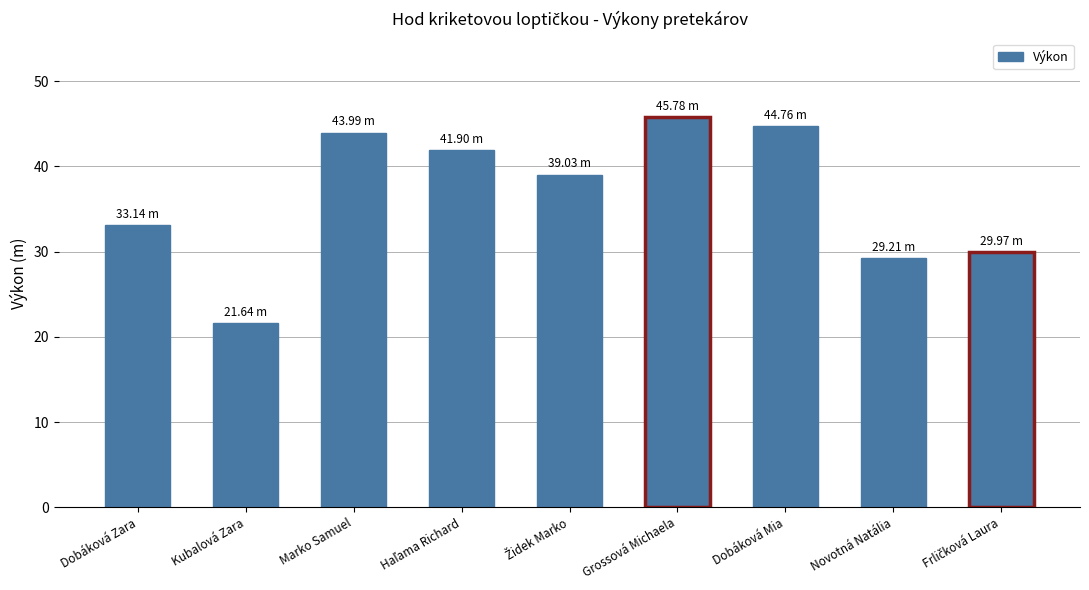

What is the change in value from Kubalová Zara to Dobáková Mia?

+23.1